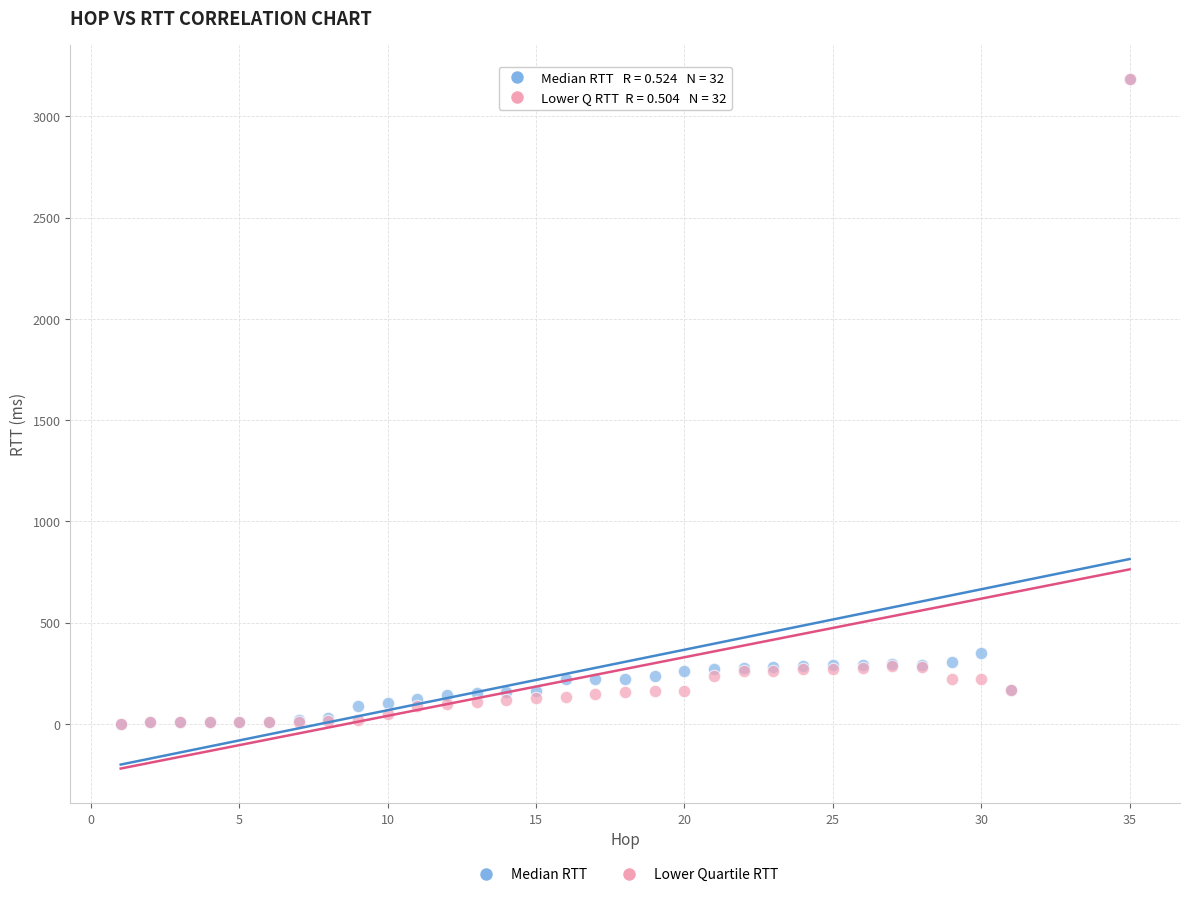

Across all series, what Y value is closest to 1591?

350.0